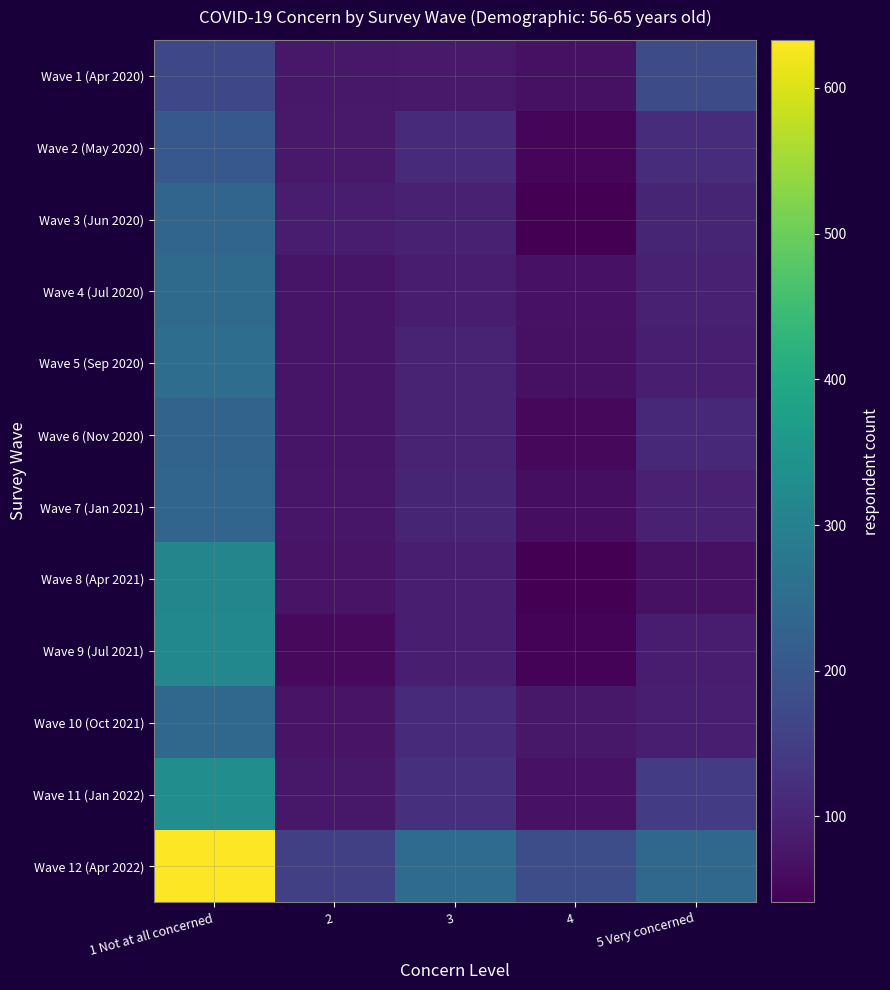

At how many categories does at least one series exceed 212?

3